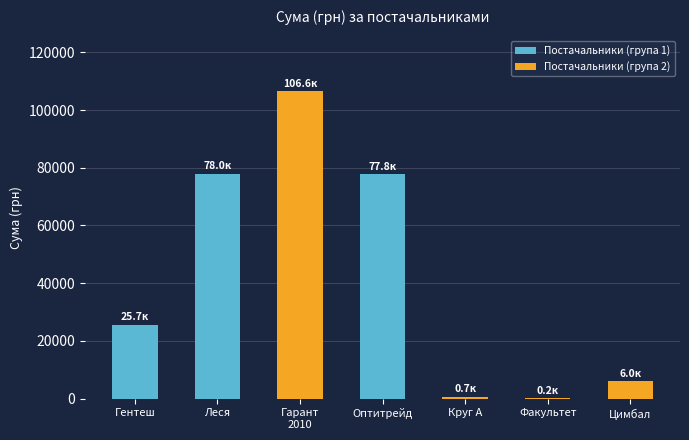

Approximately how many times larger is the value at Цимбал compared to Факультет?

27.8